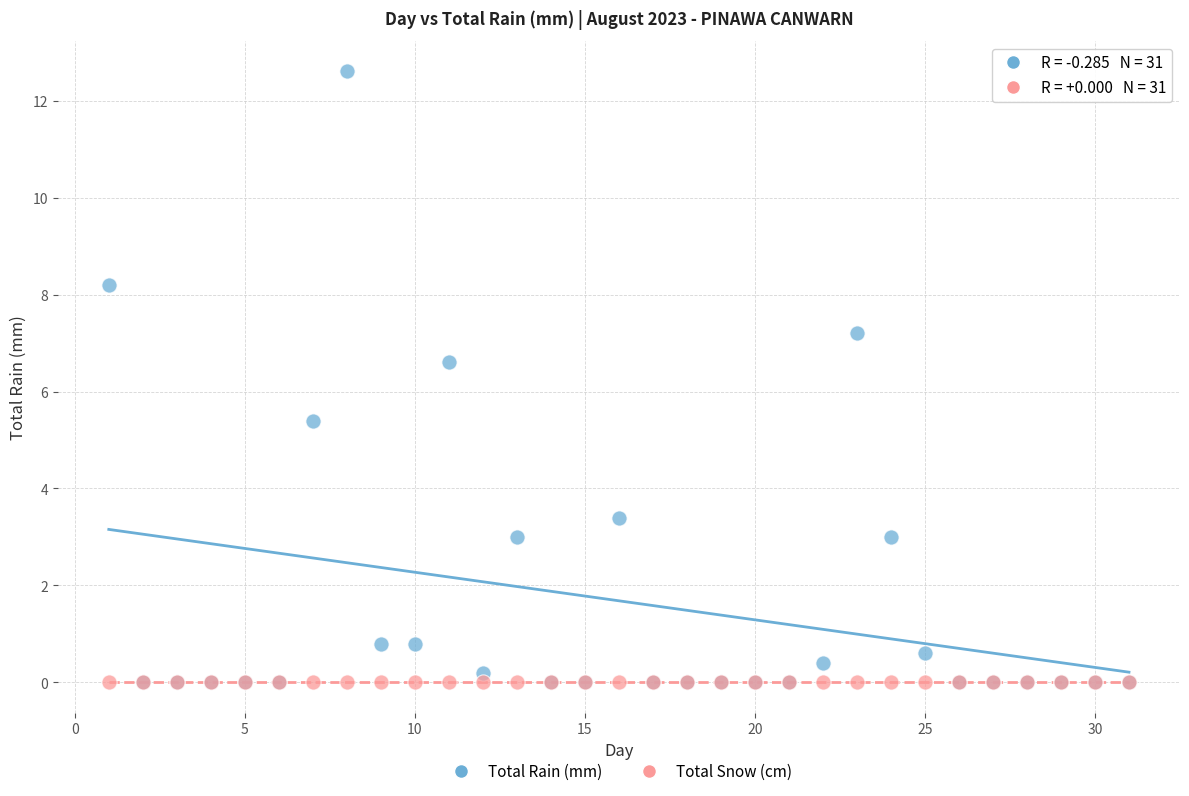

What are all the series names shown in the legend?

Total Rain (mm), Total Snow (cm)